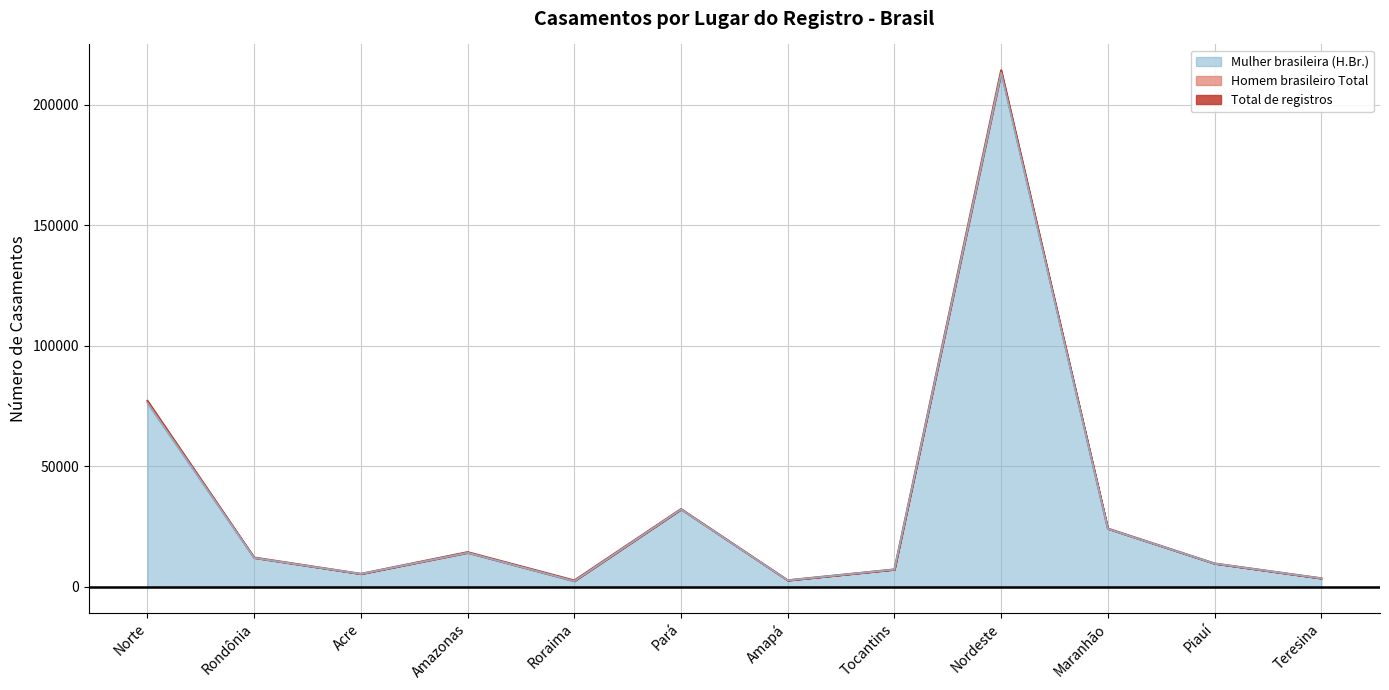

Is it true that Homem brasileiro Total equals 2329 at Acre?

False